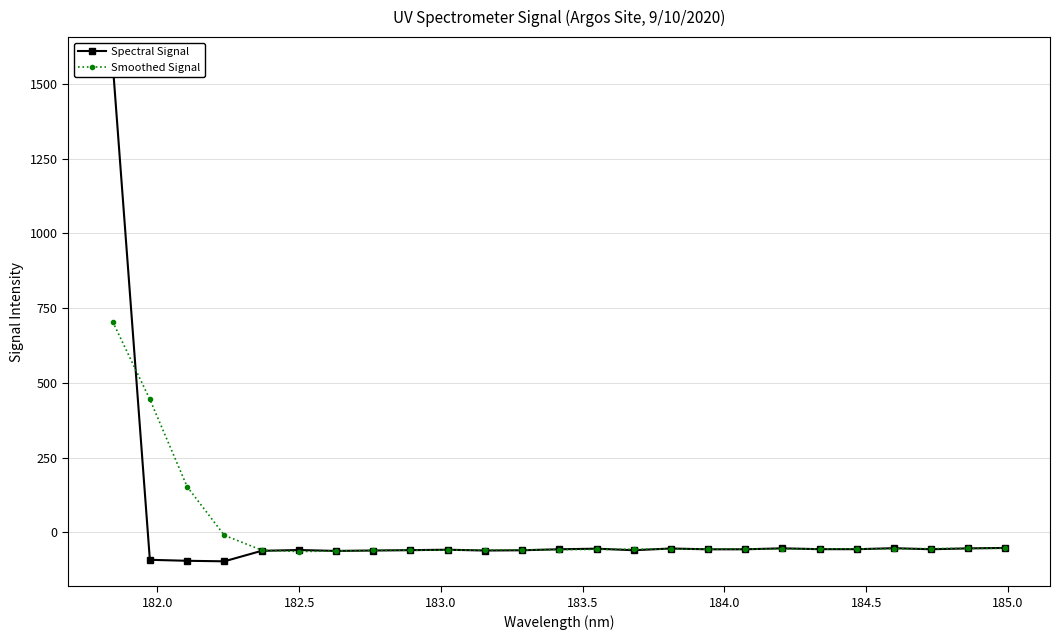

What is the value of the Smoothed Signal point at the 23rd from the left?

-54.2